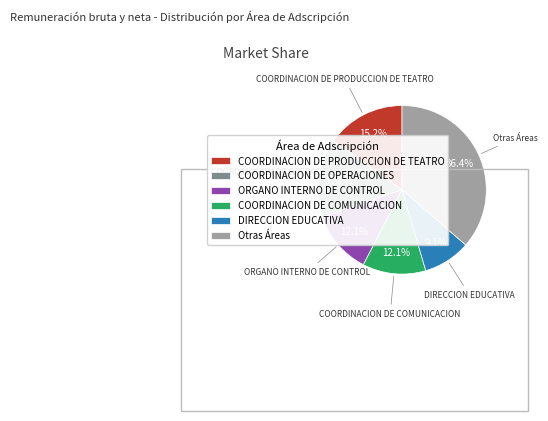

Which slice is the smallest?

DIRECCION EDUCATIVA